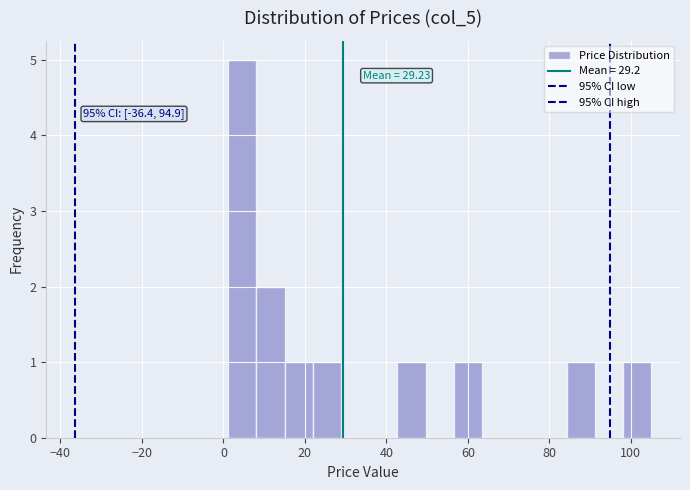

Read against the x-axis, roughly where is the centre of the tallest bar?

4